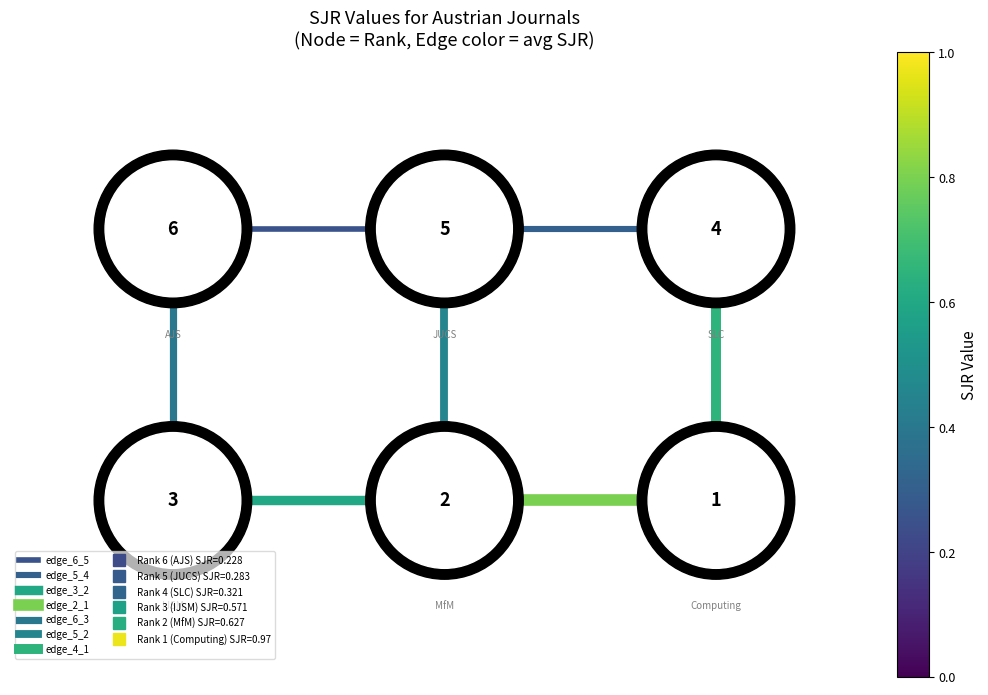

The edge_6_5 series shows 1 at 0.0. True or false?

False